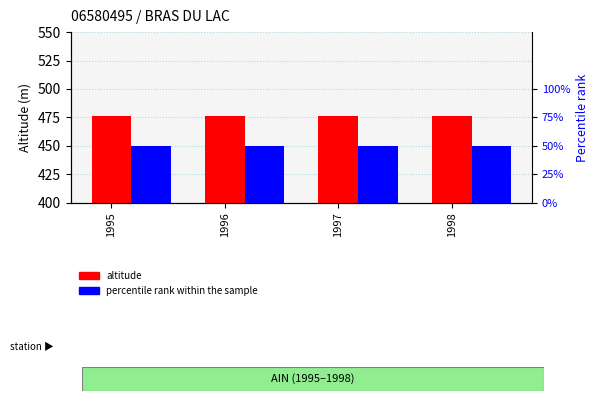

Rank the series at 1996 from lowest to highest value.

percentile rank within the sample, altitude